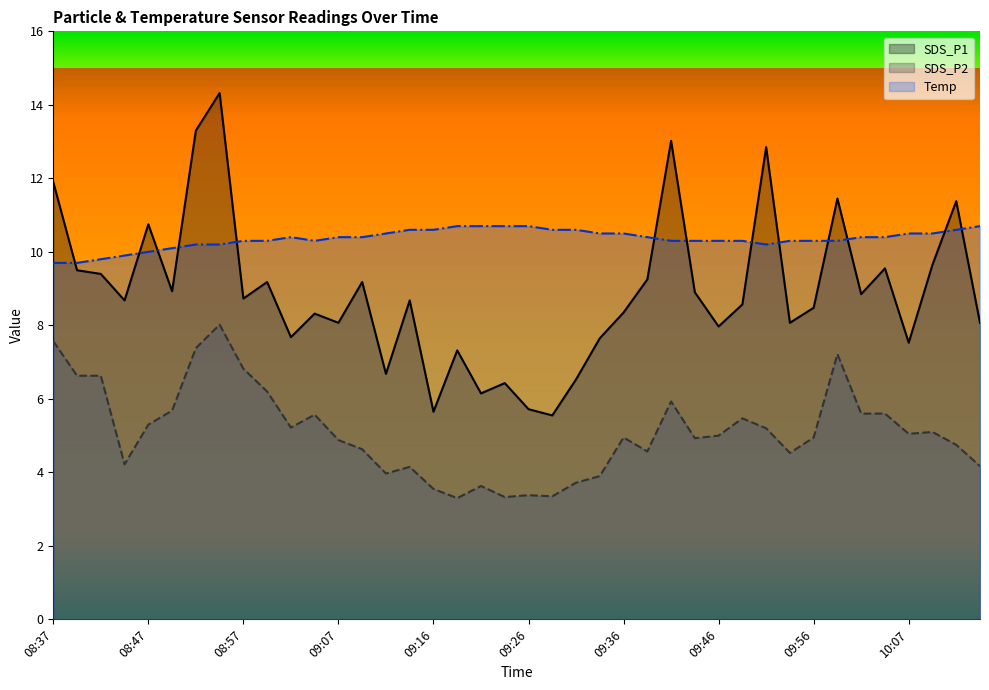

How many lines are shown in the chart?

3